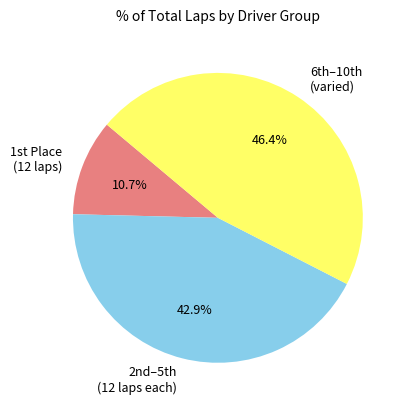

Is there any slice that represents more than half of the pie?

No